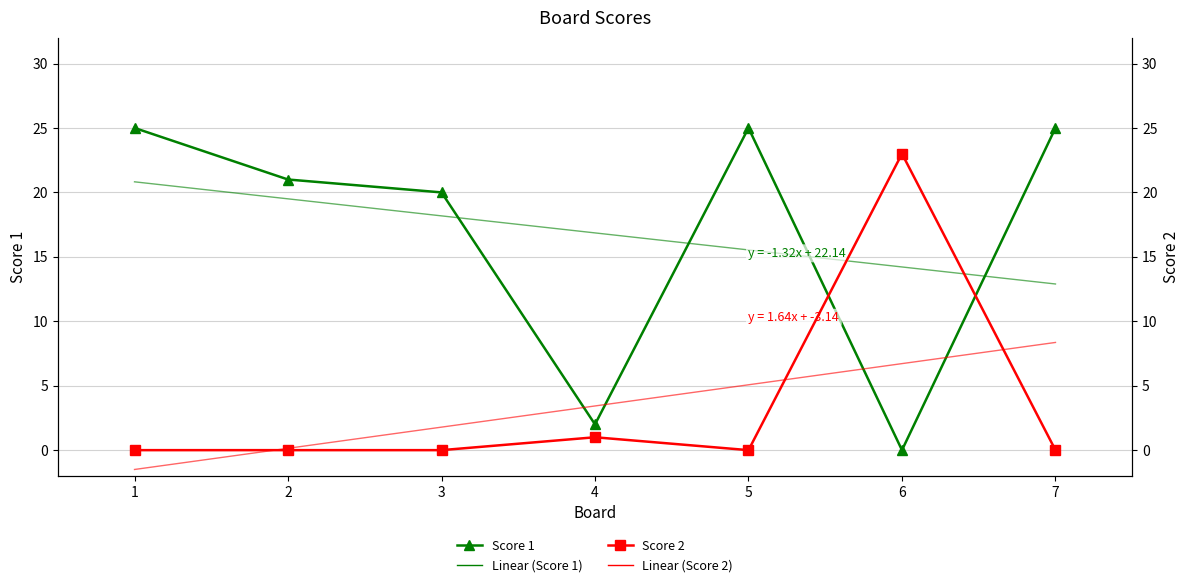

Between 2 and 3, which is larger?

2